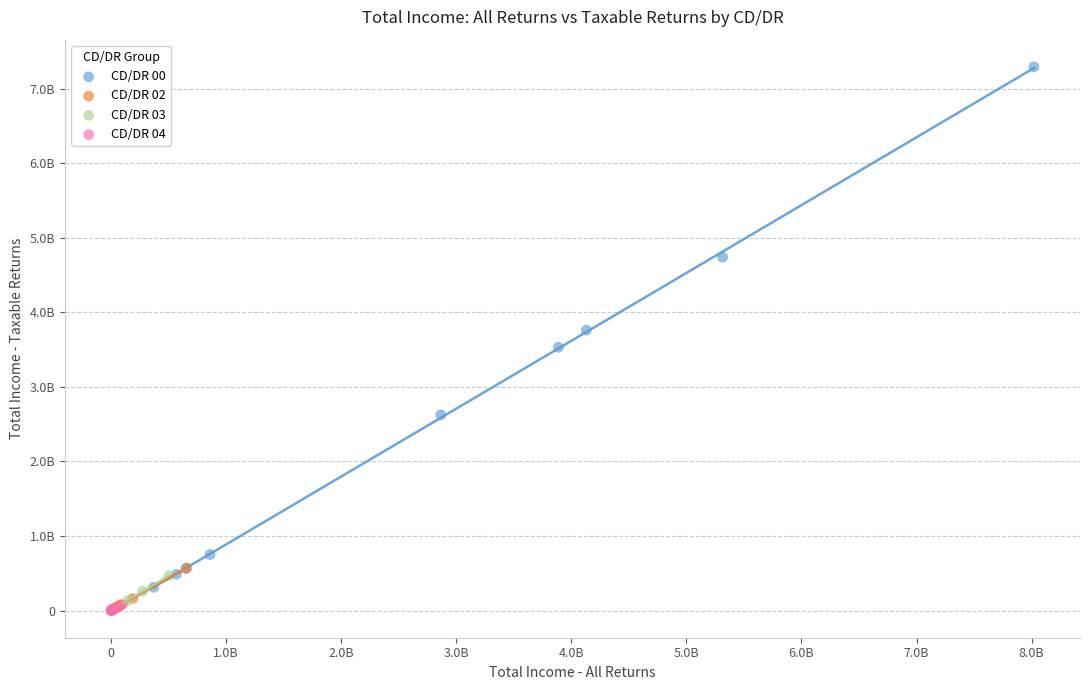

Which series contains the highest Y value?

CD/DR 00